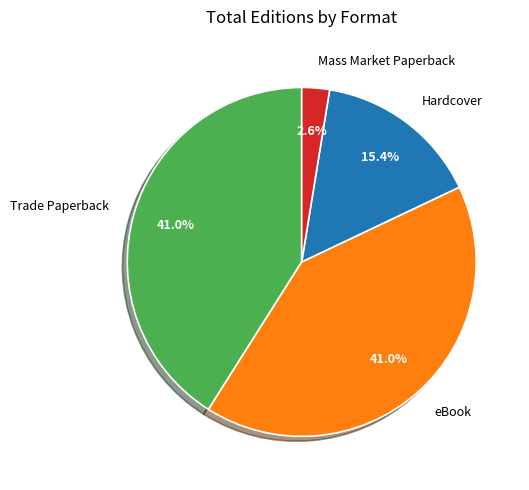

To the nearest percent, what portion does eBook represent?

41%